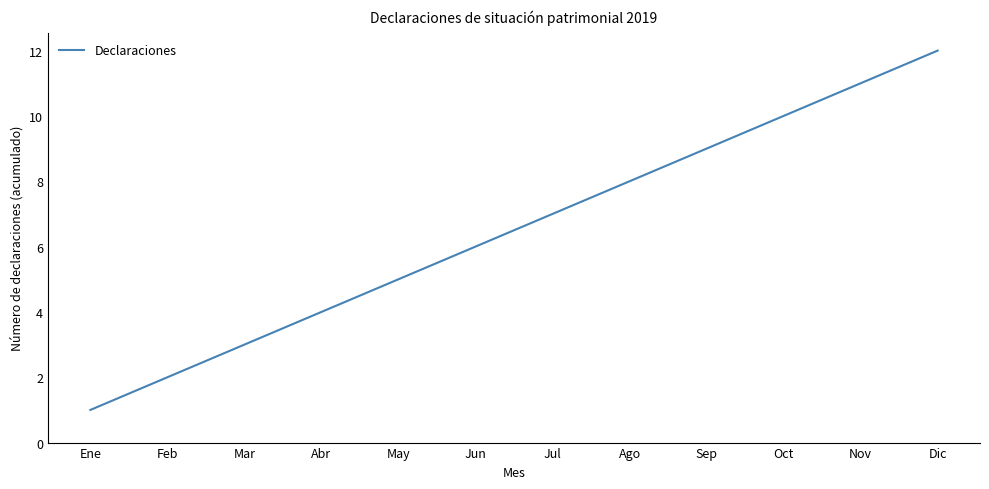

Read the value at Mar.

3